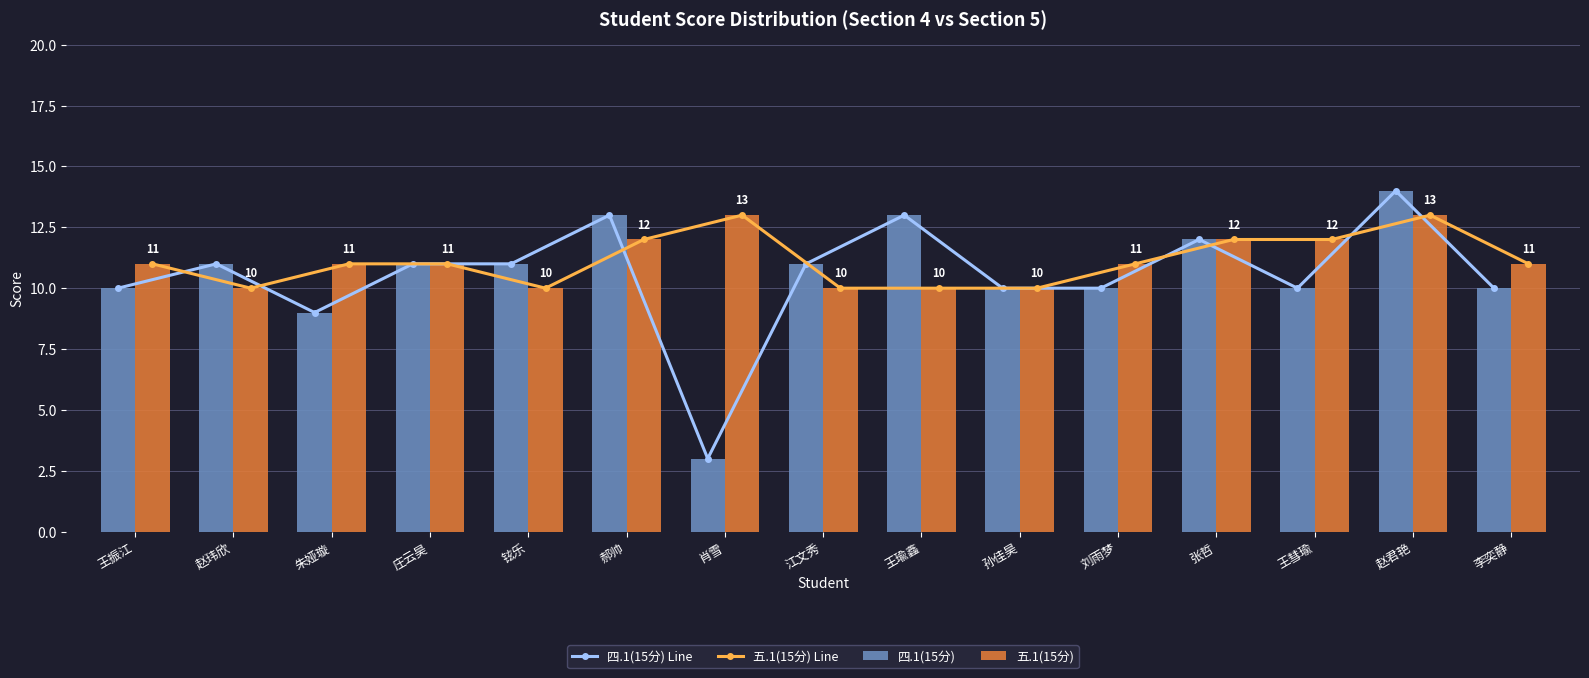

At which label does 五.1(15分) Line first exceed 11?

郝帅